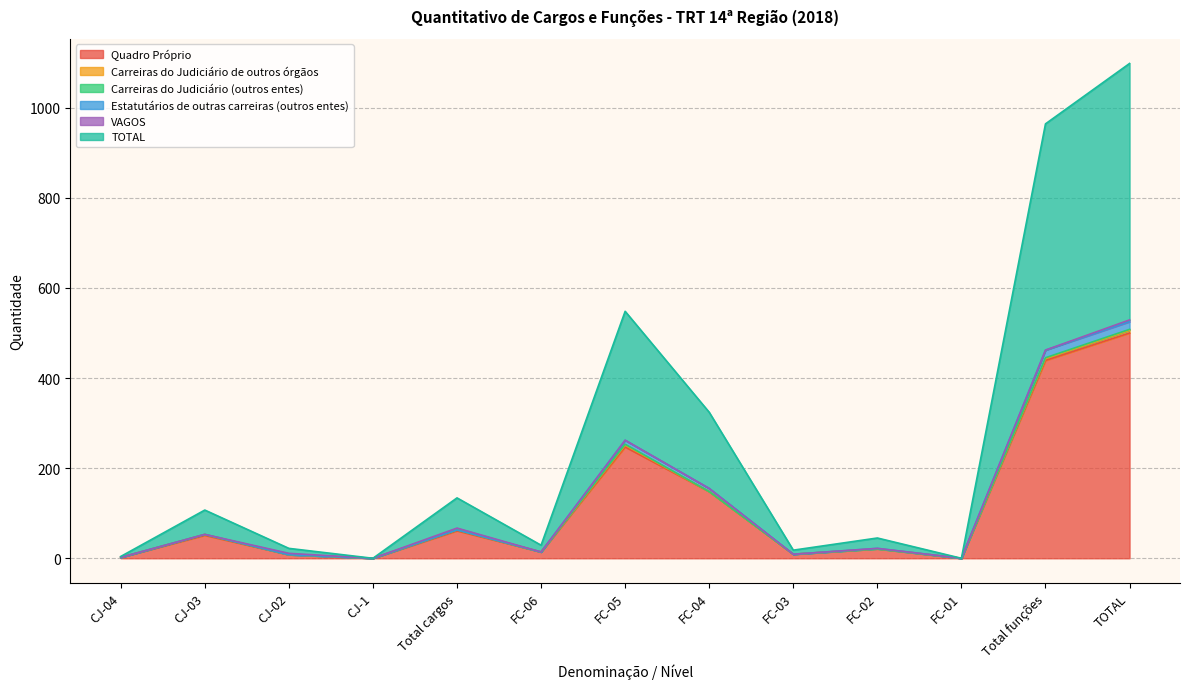

At which category is the sum across all series the highest?

TOTAL